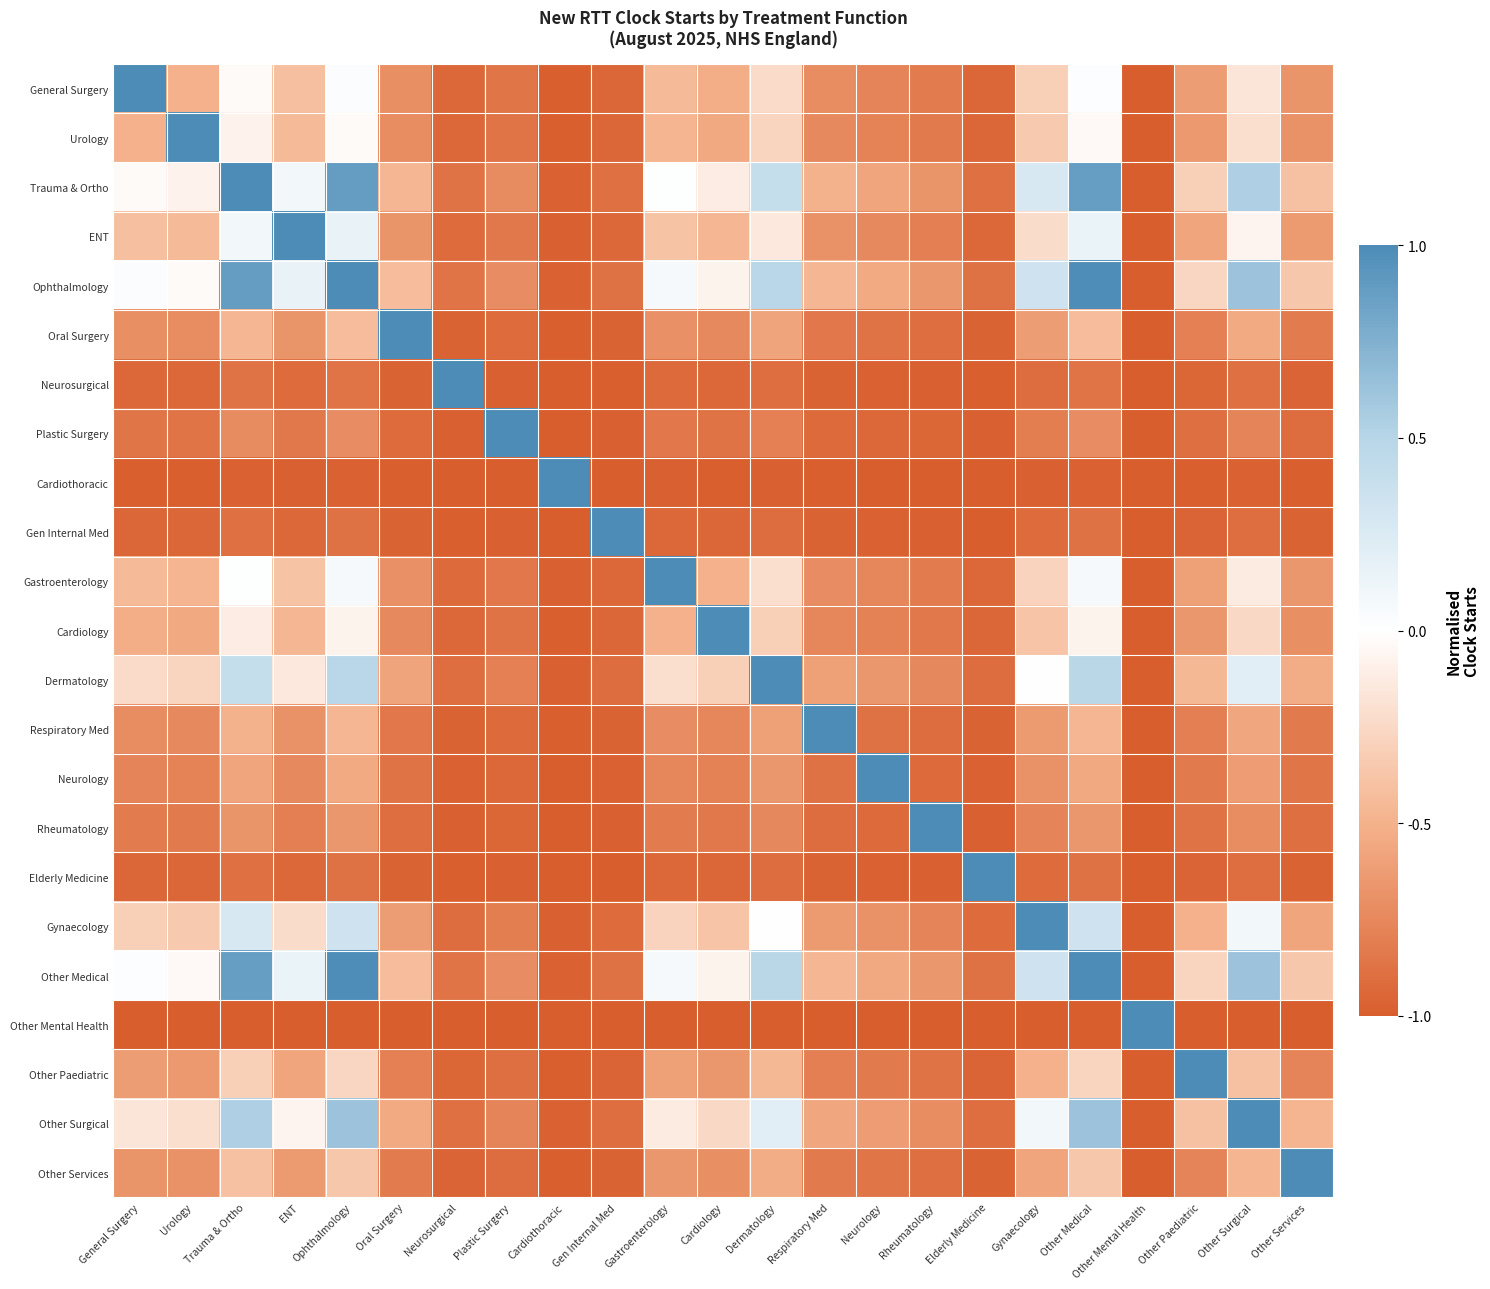

What is the total value across all series at Urology?

-12.0